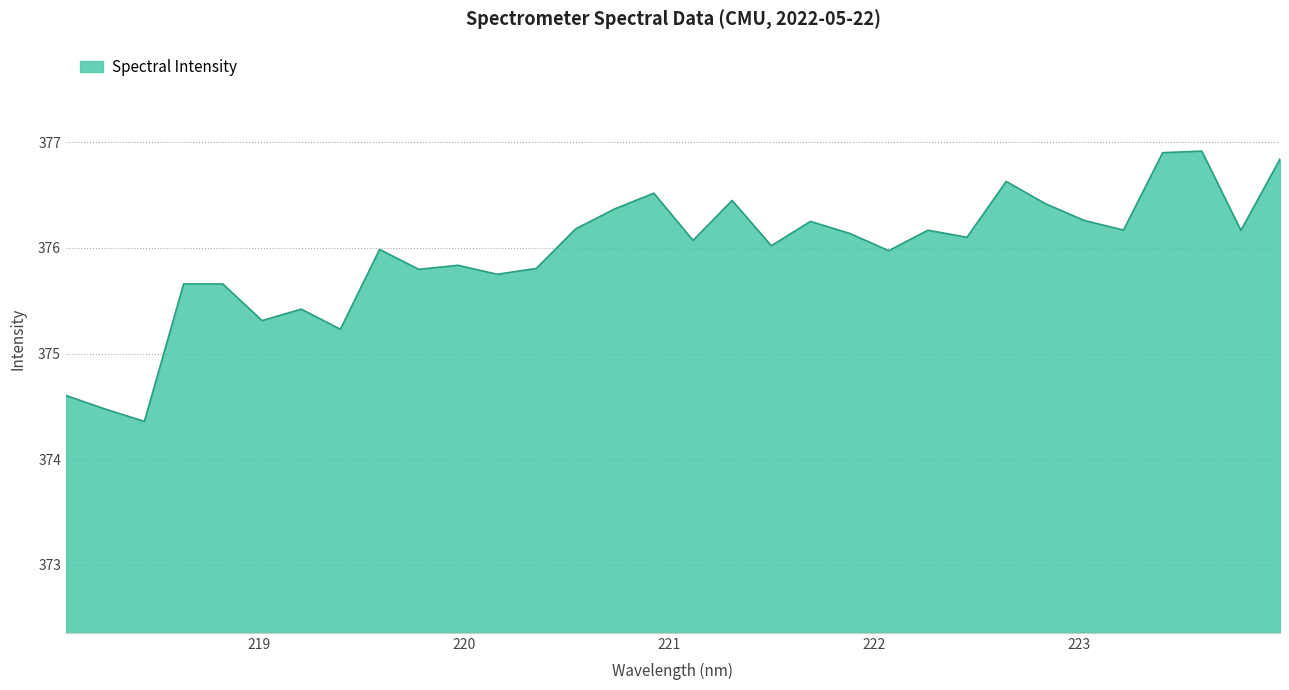

How many lines are shown in the chart?

1